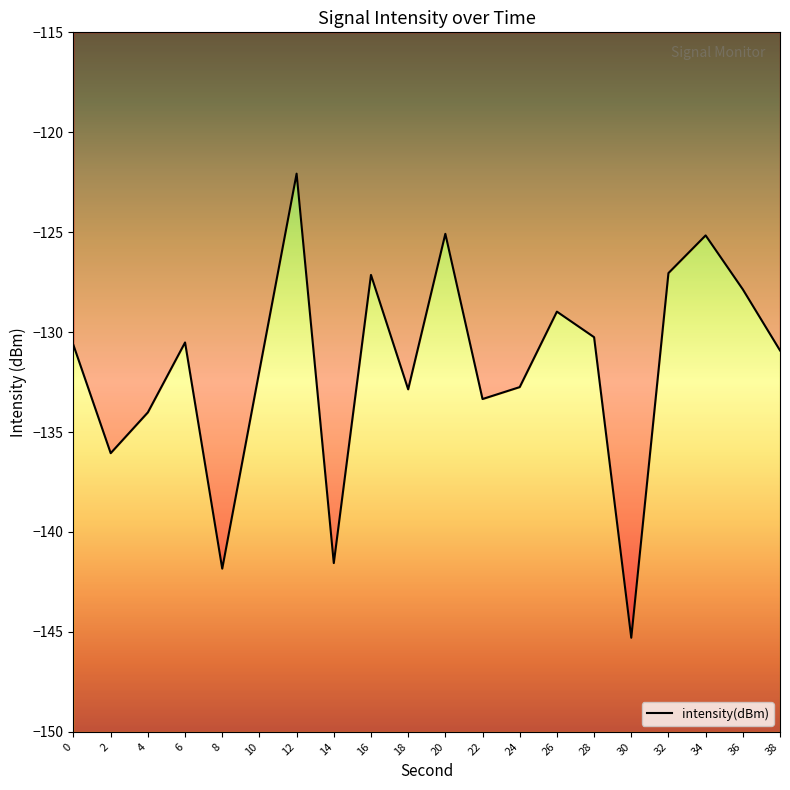

True or false: the data shows -28.7 at 10.

False